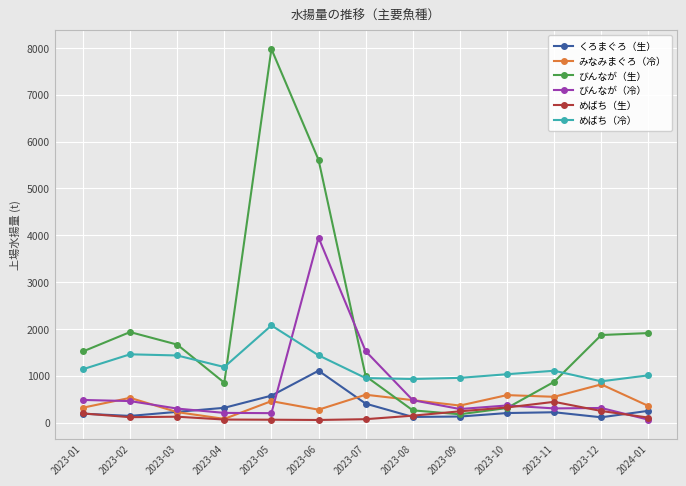

Which label corresponds to the largest value in the chart?

2023-05